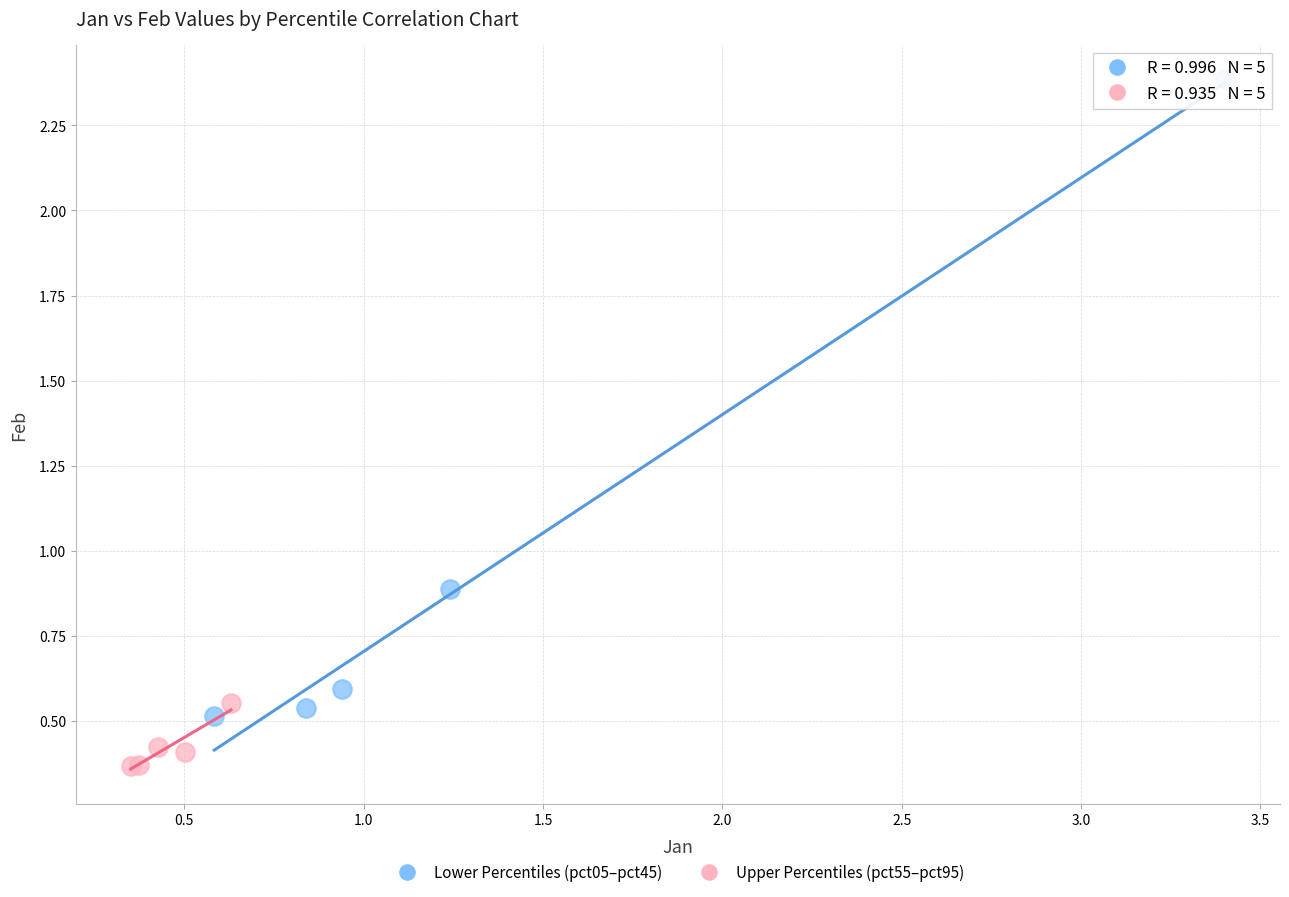

Which series contains the highest Y value?

Lower Percentiles (pct05–pct45)